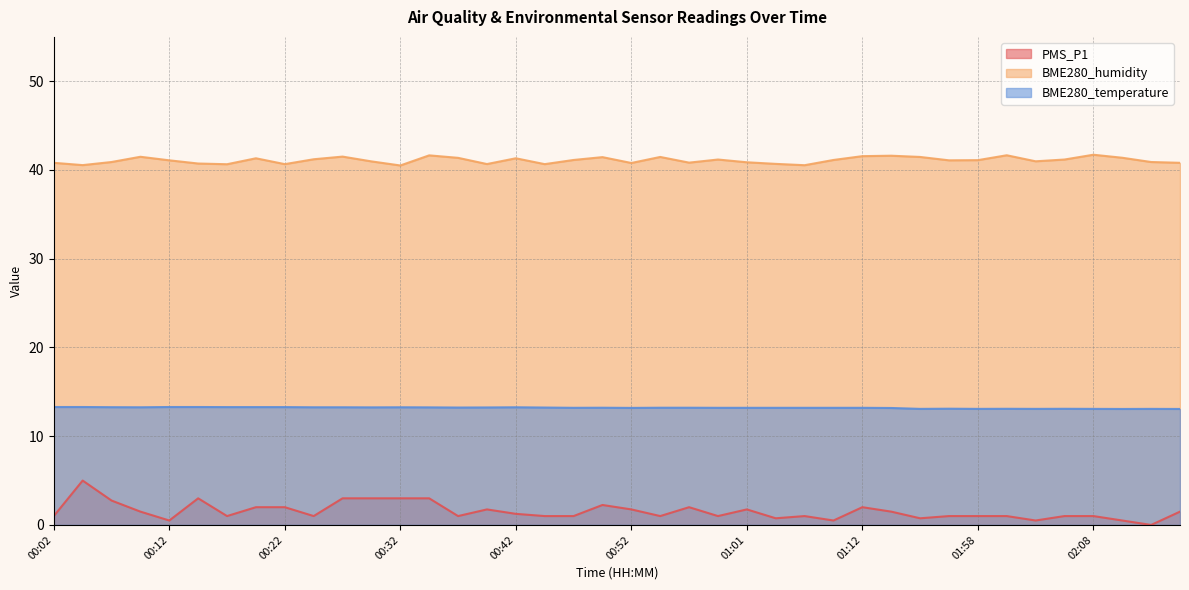

How many lines are shown in the chart?

3